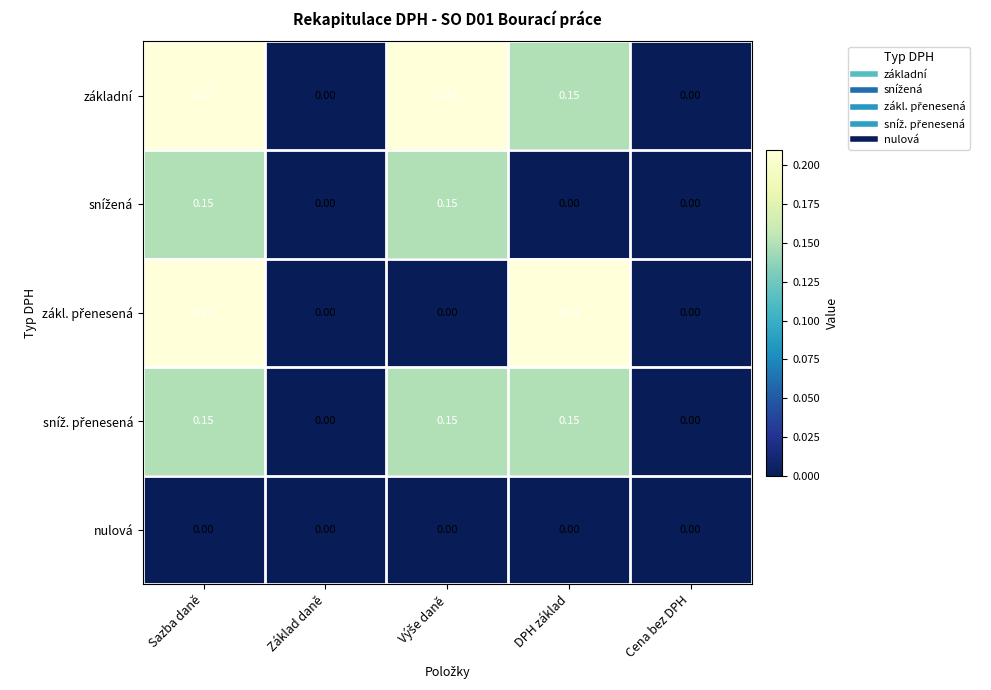

Which series has the largest total across all categories?

základní